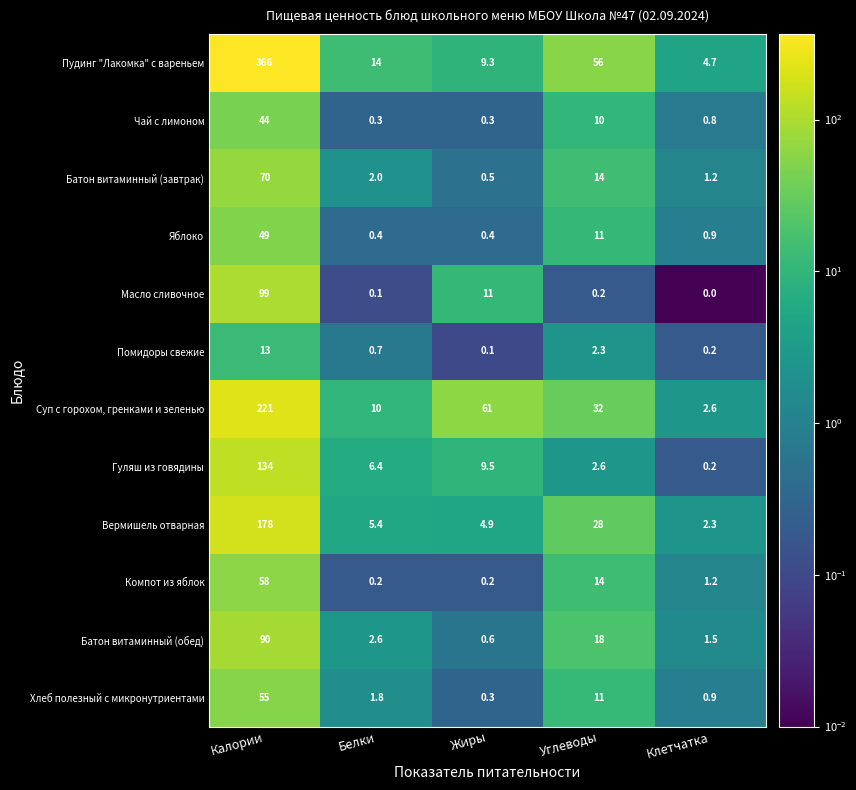

Which series has the largest range (max minus min)?

Пудинг "Лакомка" с вареньем